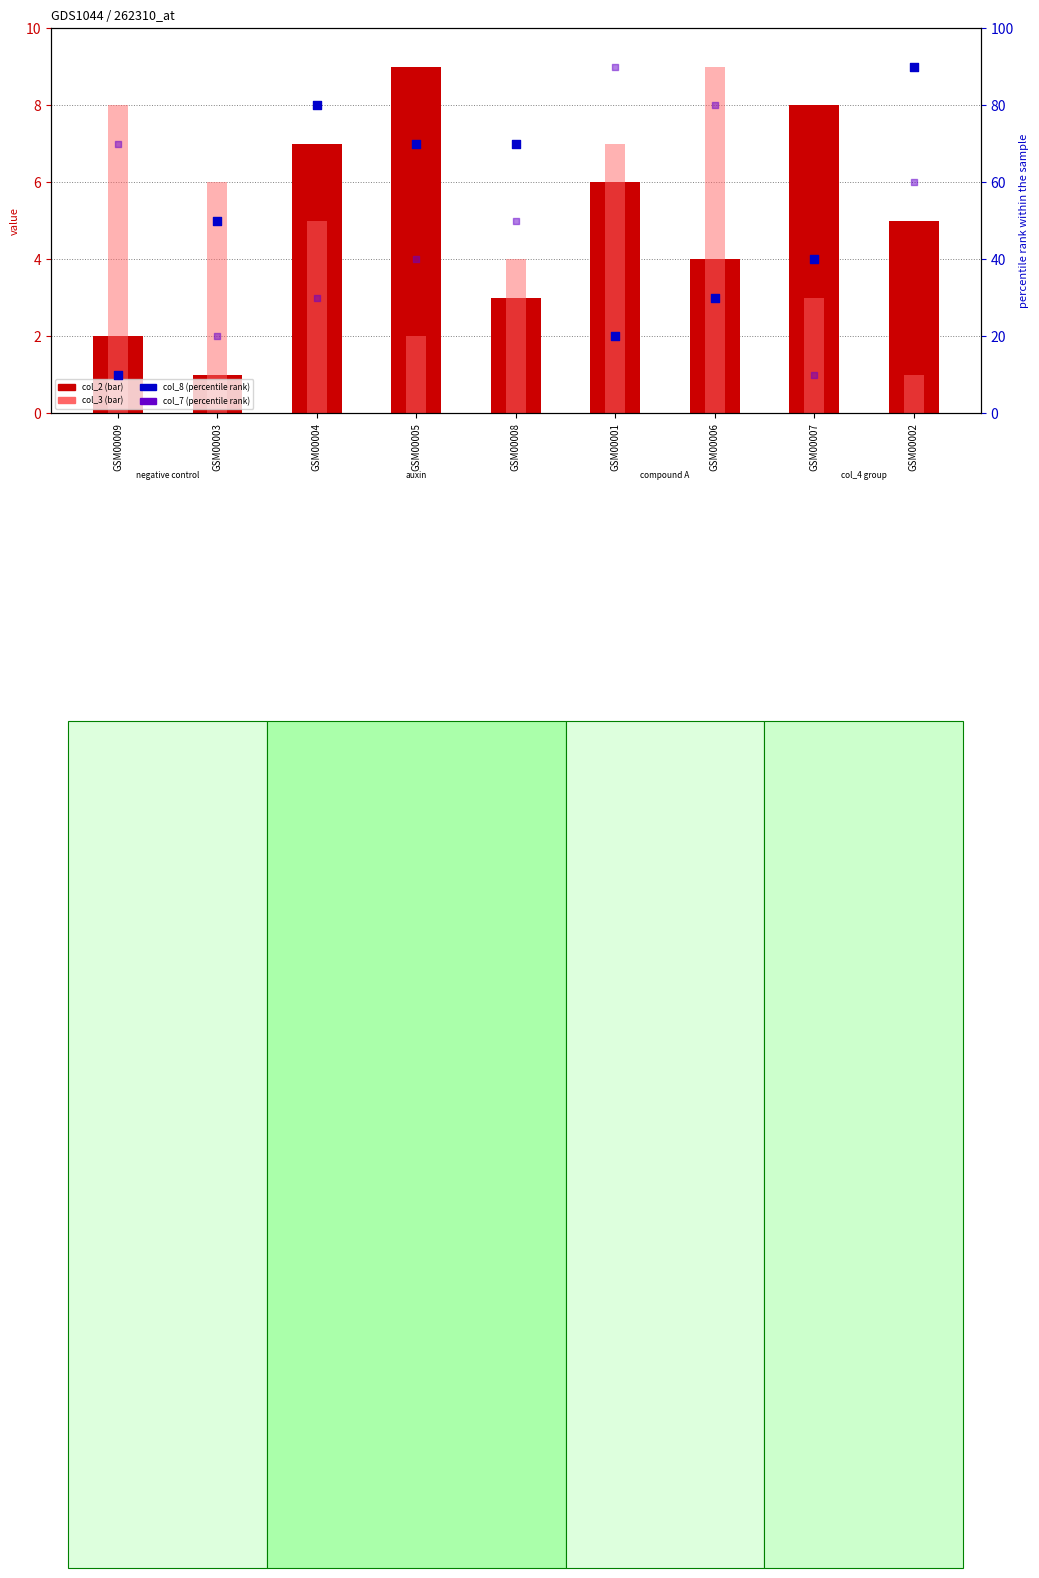

At how many categories does at least one series exceed 15?

9